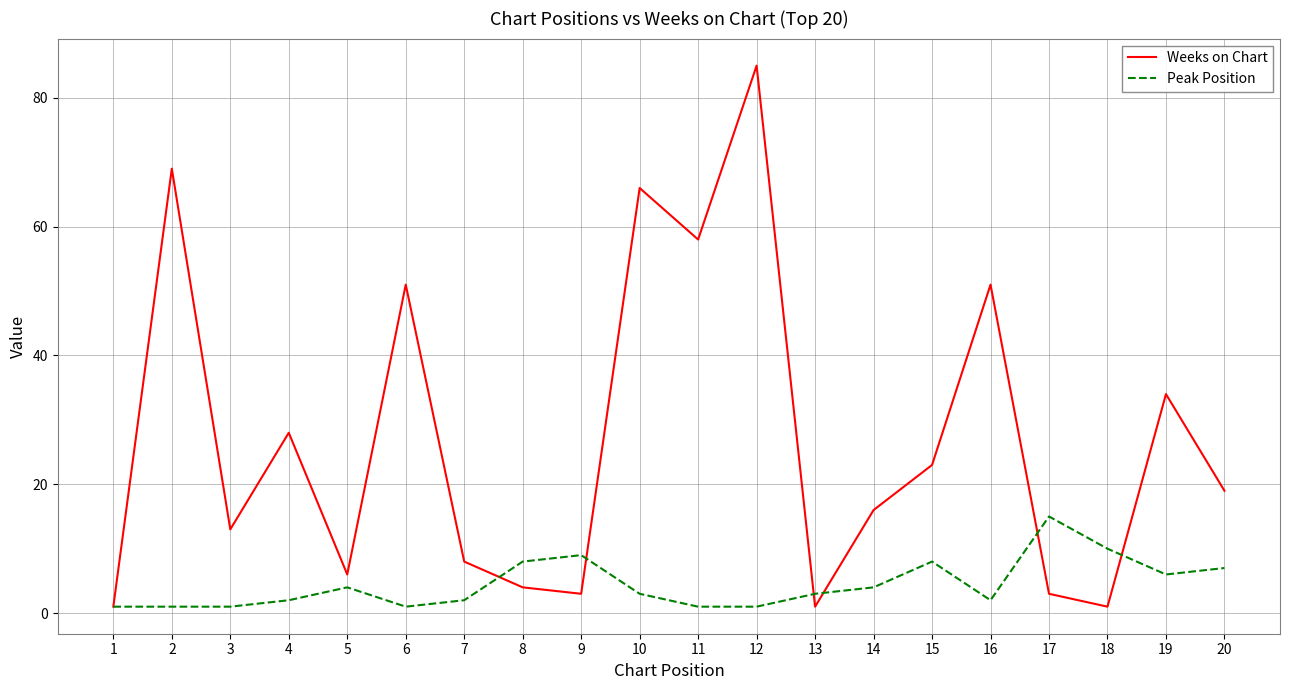

What are all the series names shown in the legend?

Weeks on Chart, Peak Position